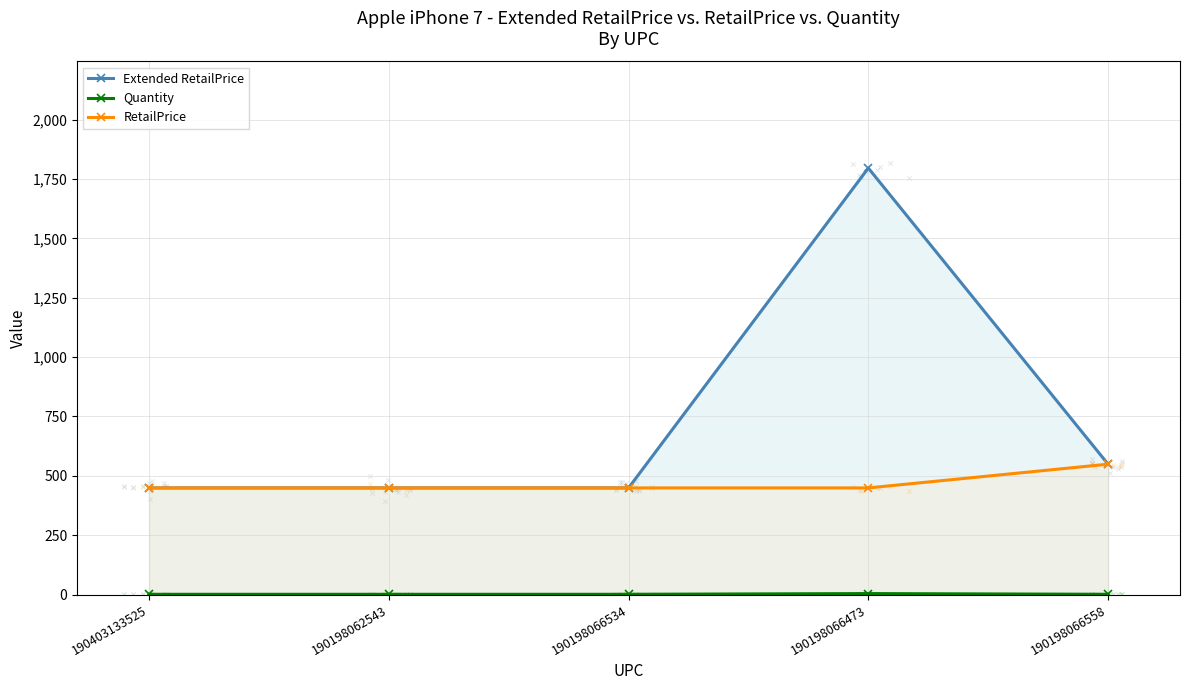

Is the value of Extended RetailPrice at 190198066473 greater than the value of RetailPrice at 190403133525?

Yes